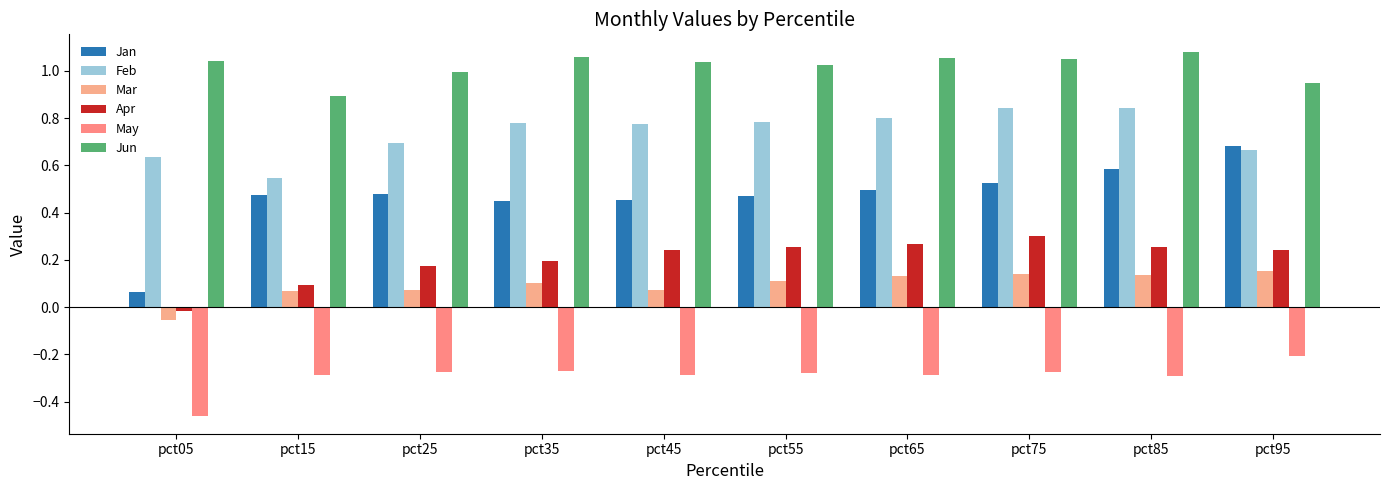

Where does the Jun series first go above 1?

pct05